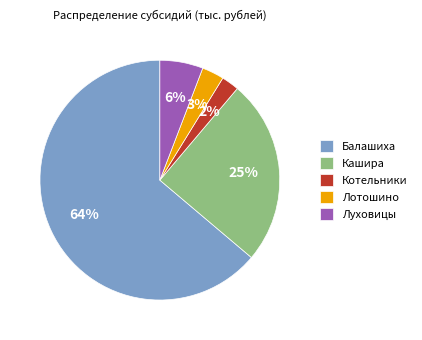

Which has a higher value, Луховицы or Кашира?

Кашира